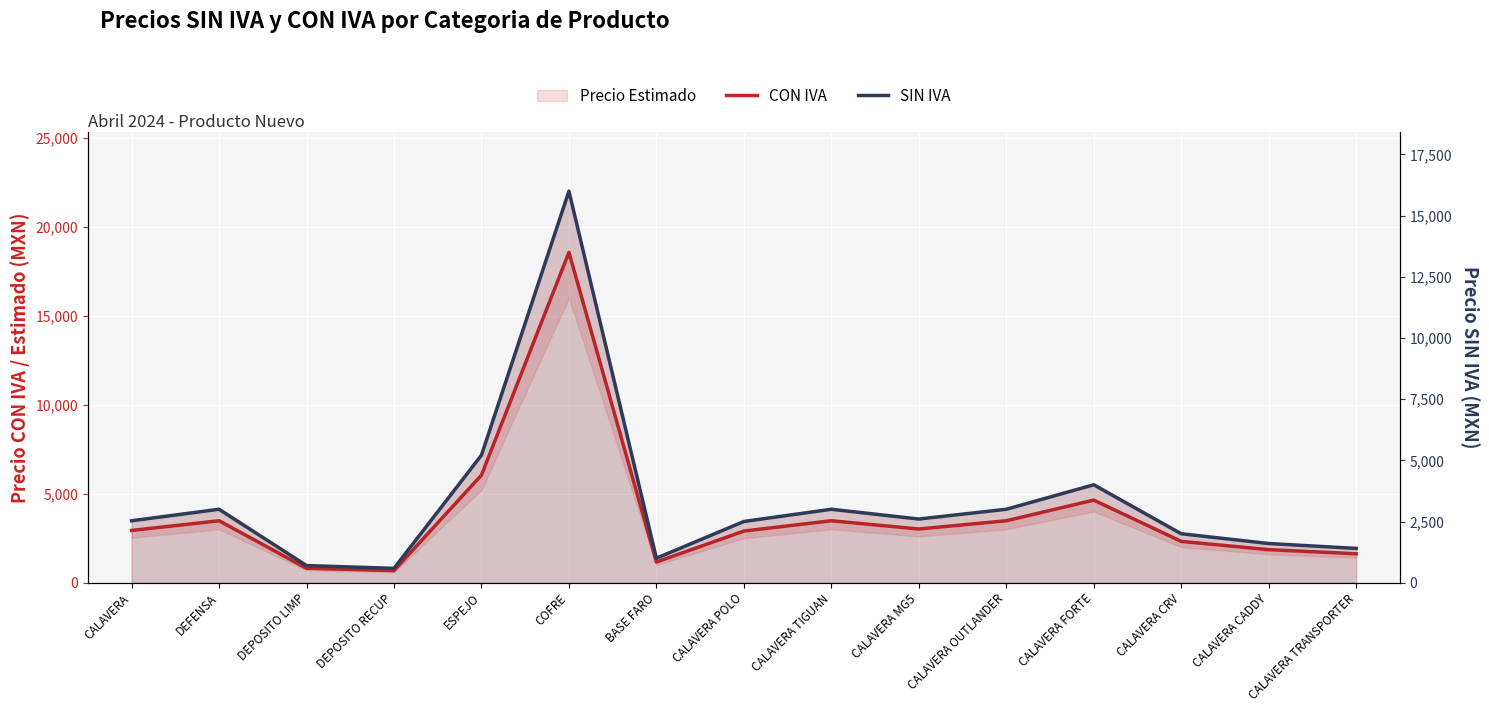

True or false: CON IVA has more than 1 points higher than both neighbors.

True